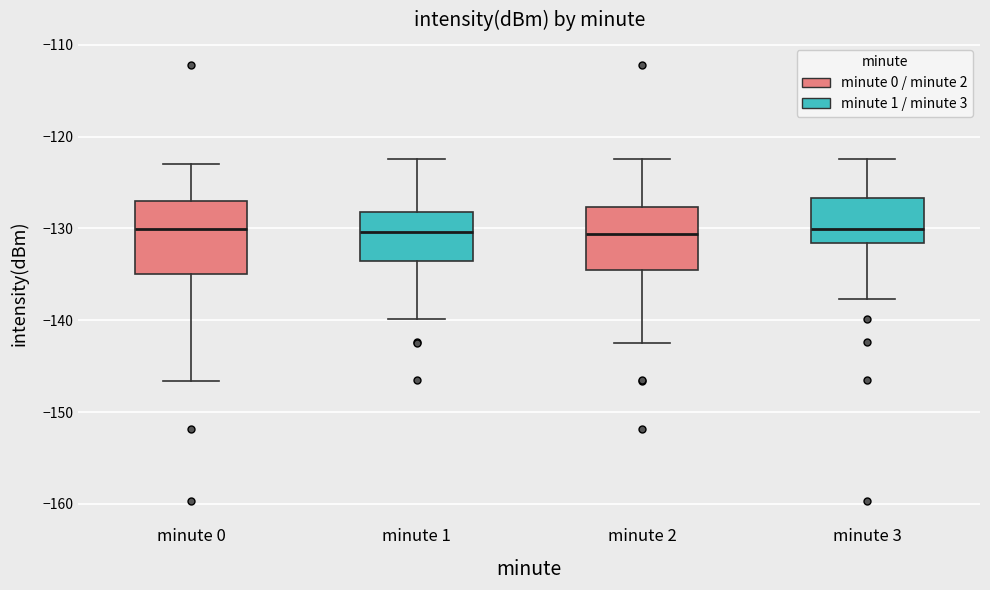

Where does the median line of the box for minute 2 sit on the y-axis? The values are not printed on the chart, so give them approximately, as read against the axis.

-131